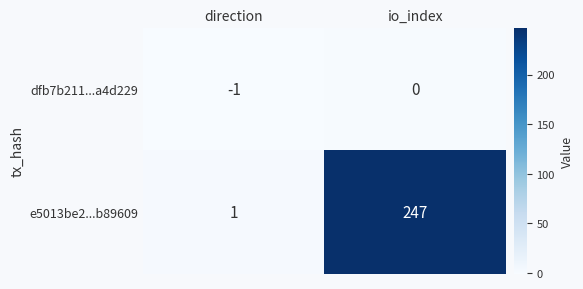

What is the minimum value shown in the chart?

-1